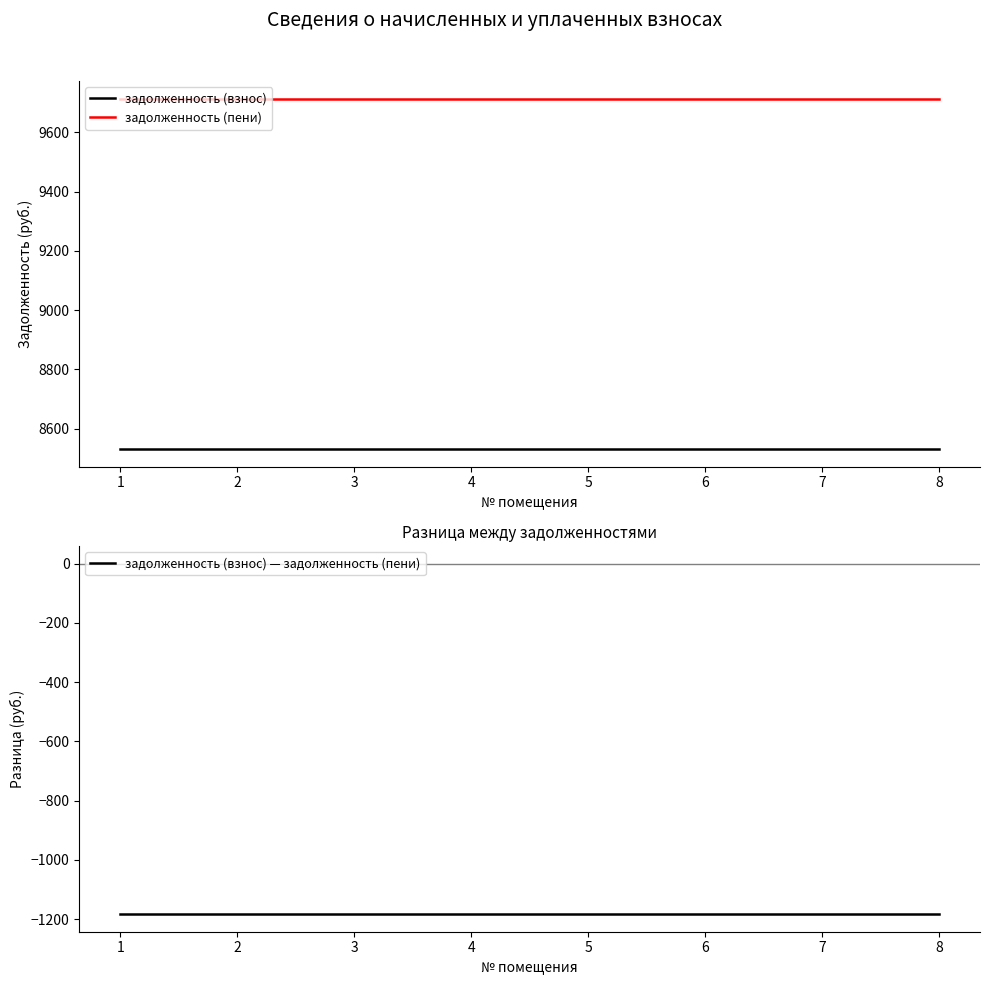

Between 4 and 1, which is larger?

4